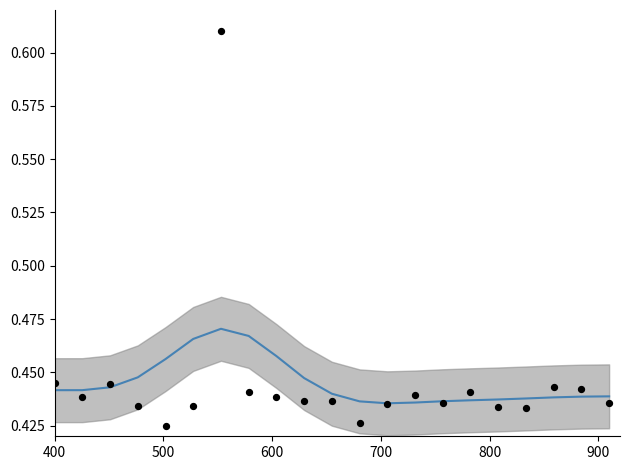

At how many categories does at least one series exceed 0?

21